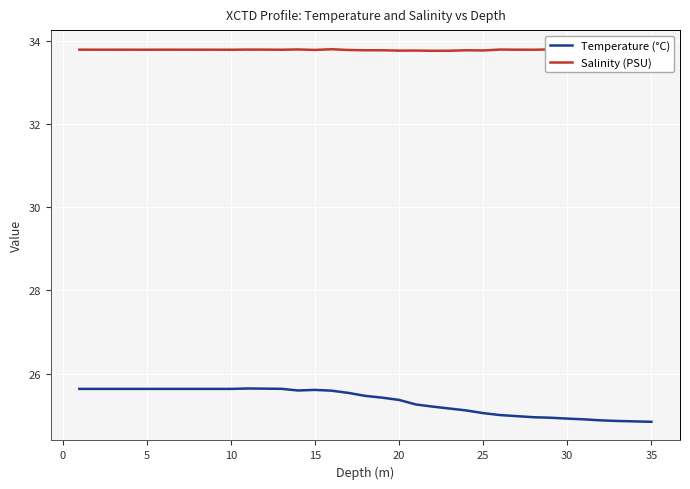

Is it true that Temperature (°C) equals 15.2 at 15?

False